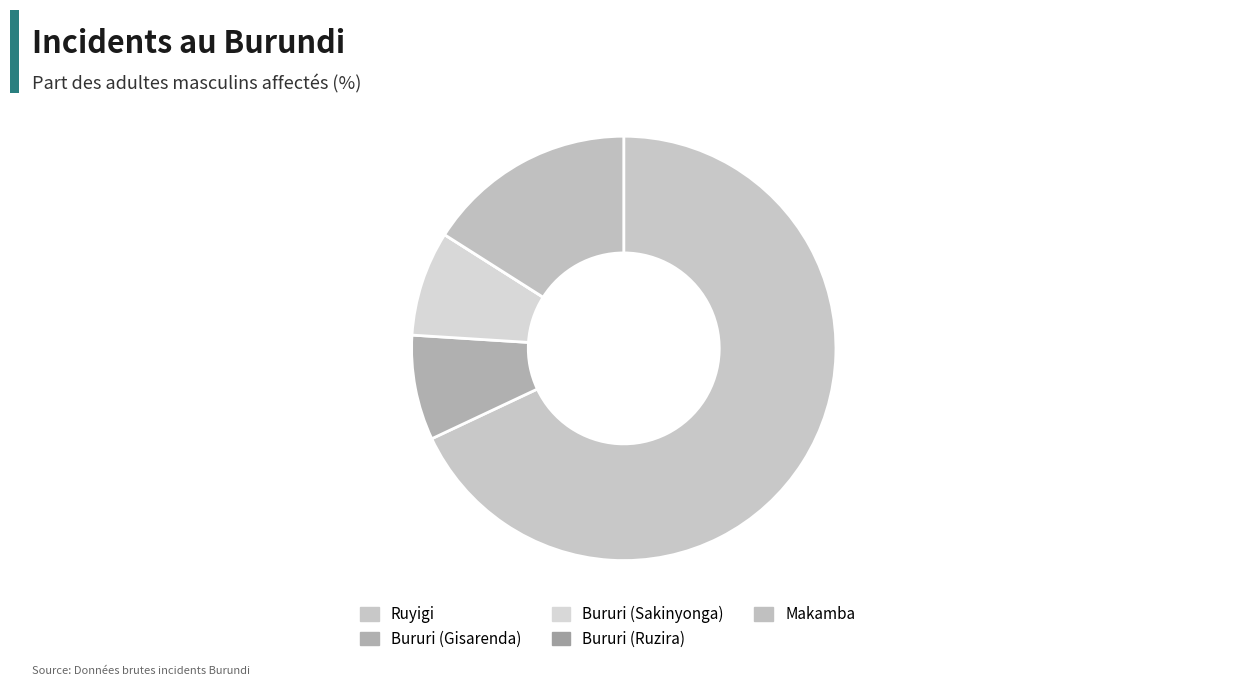

Count the number of slices in the pie.

5